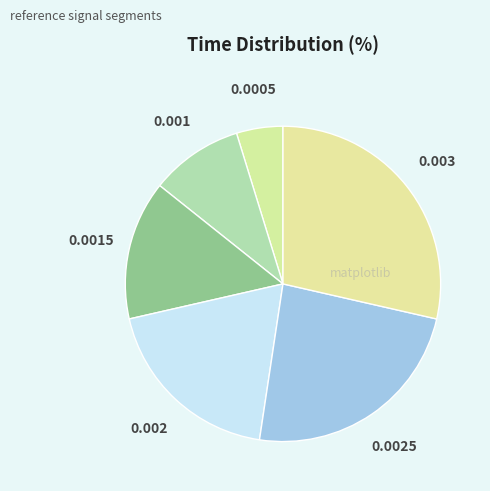

Is 0.003 the majority of the pie?

No